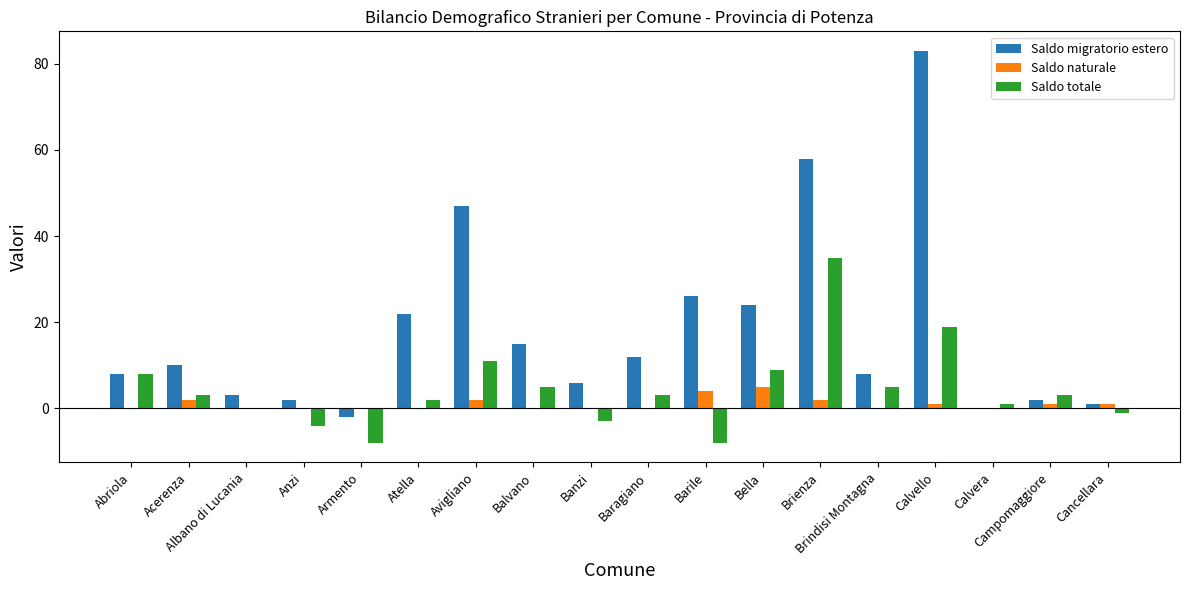

Reading left to right, list all the values displayed in this chart.

Saldo migratorio estero: 8	10	3	2	-2	22	47	15	6	12	26	24	58	8	83	0	2	1
Saldo naturale: 0	2	0	0	0	0	2	0	0	0	4	5	2	0	1	0	1	1
Saldo totale: 8	3	0	-4	-8	2	11	5	-3	3	-8	9	35	5	19	1	3	-1